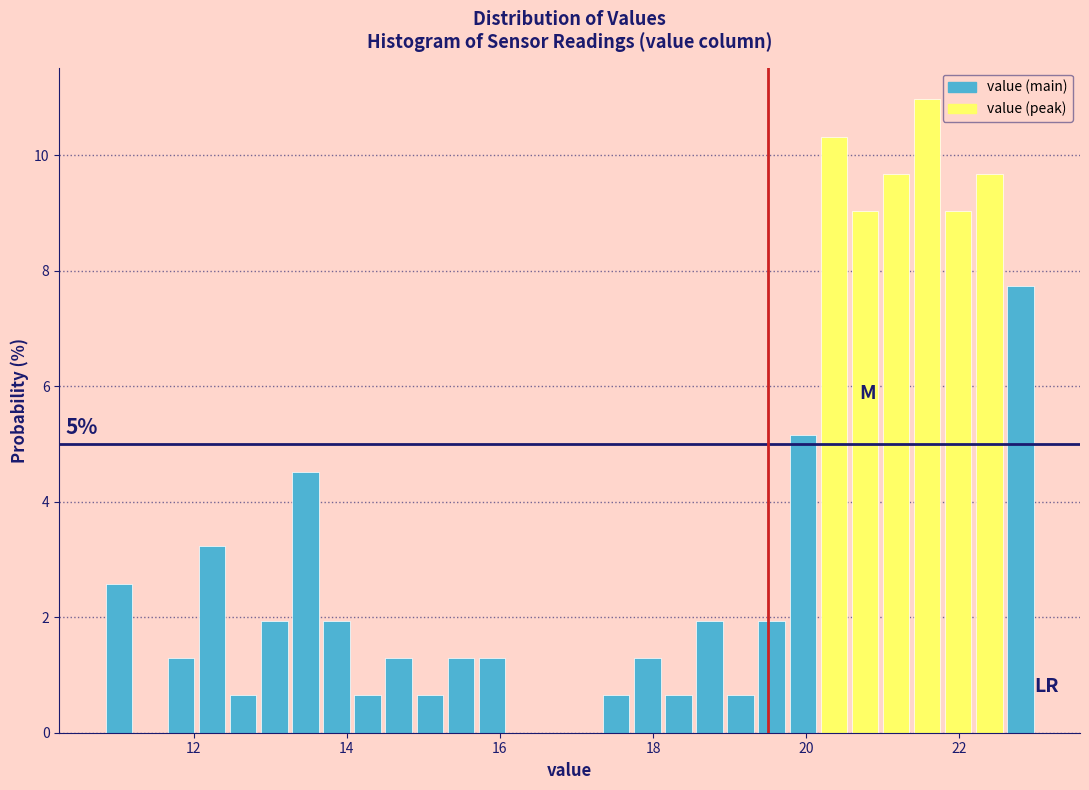

Around what value on the x-axis is the tallest bar? Give the approximate position of its centre, as read against the axis.

21.6